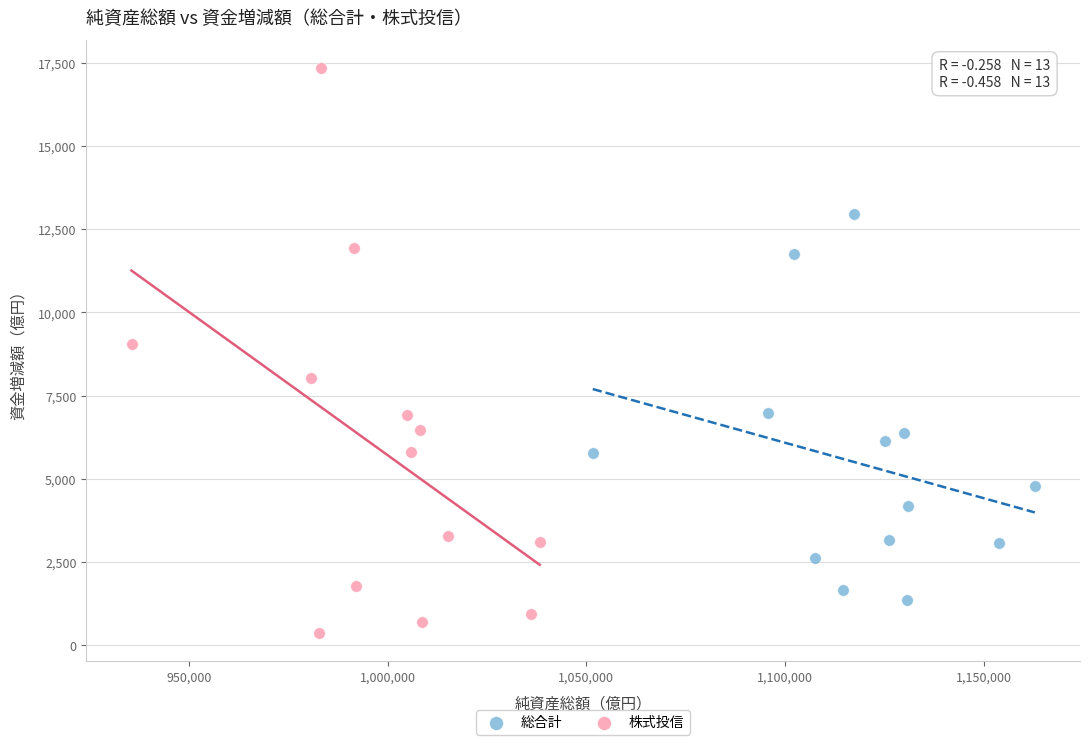

What are all the series names shown in the legend?

総合計, 株式投信